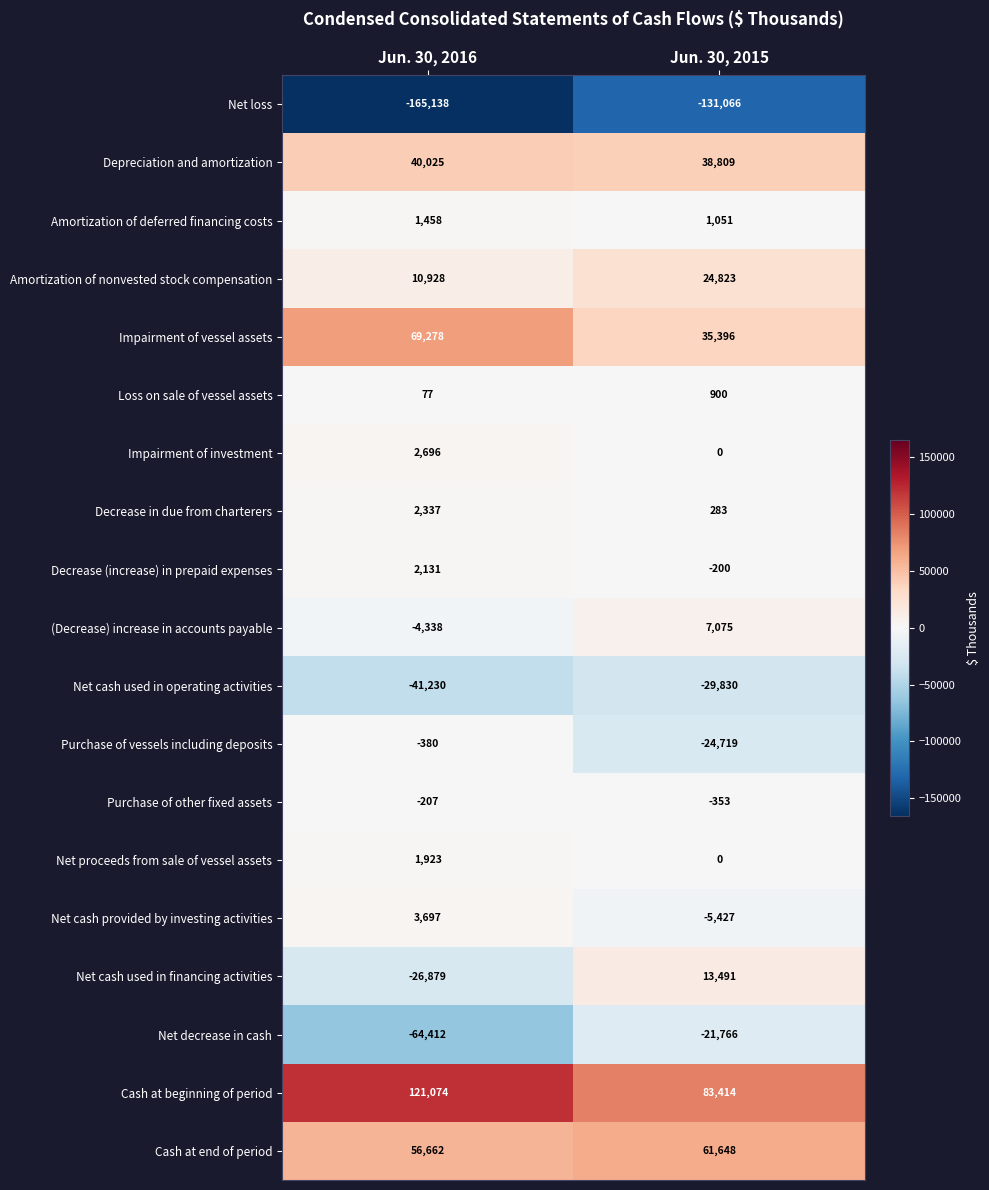

List the labels in order of Net loss value, largest first.

Jun. 30, 2015, Jun. 30, 2016